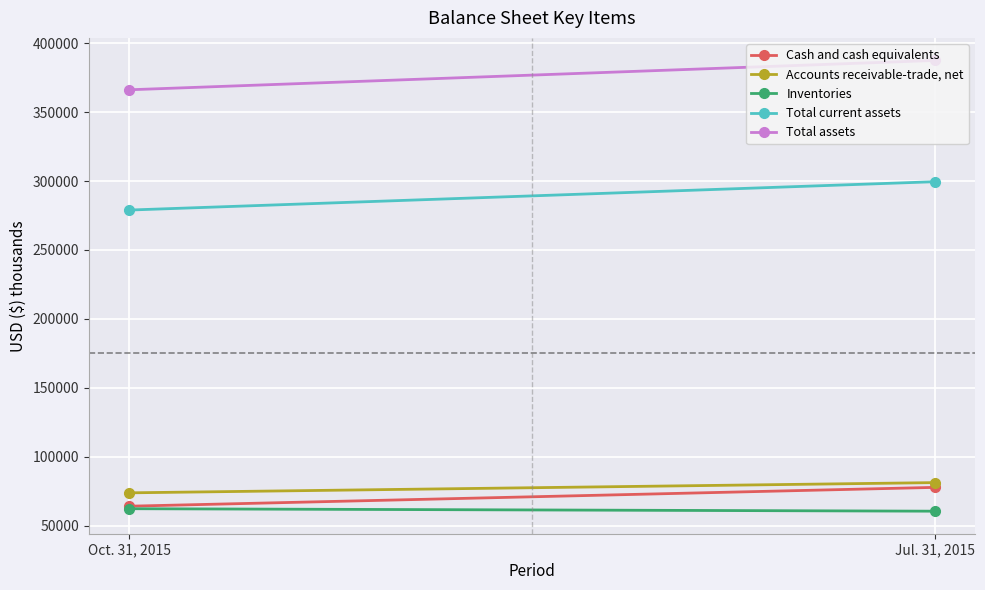

How many series are shown in this chart?

5